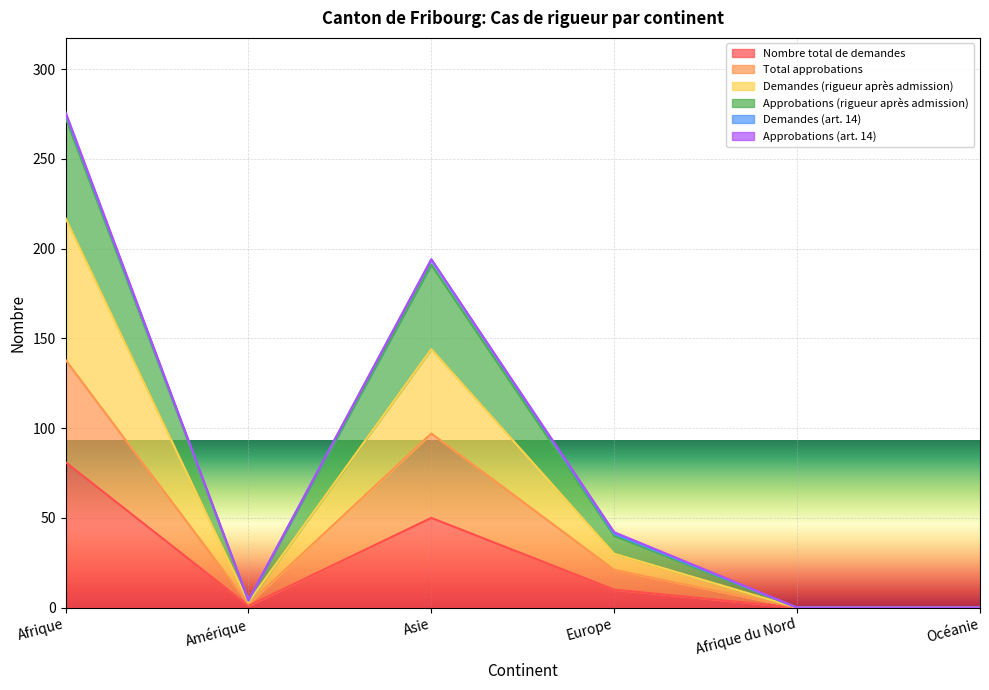

What is the label of the 2nd point from the right?

Afrique du Nord